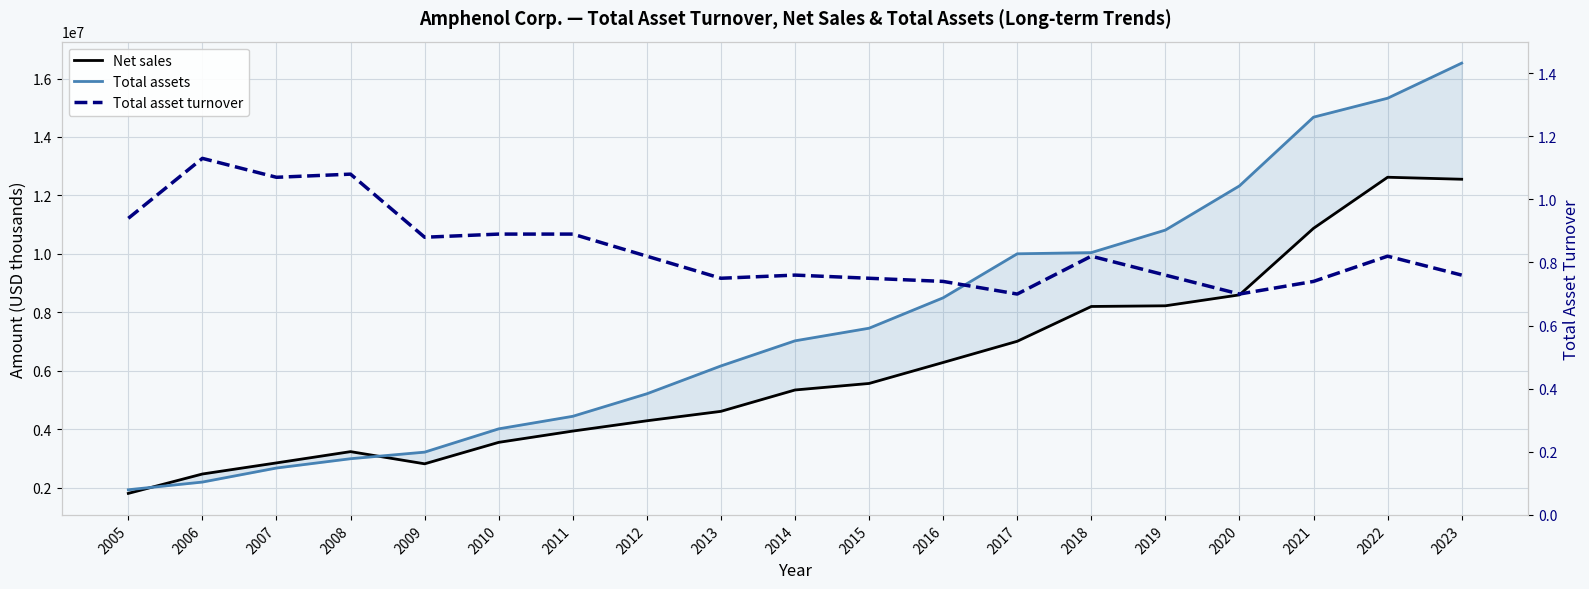

Reading right to left, transcribe all the data shown in this chart.

Net sales: 12554700.0	12623000.0	10876300.0	8598900.0	8225400.0	8202000.0	7011300.0	6286400.0	5568700.0	5345500.0	4614669.0	4292065.0	3939786.0	3554101.0	2820065.0	3236471.0	2851041.0	2471430.0	1808147.0
Total assets: 16526400.0	15326200.0	14678400.0	12327300.0	10815500.0	10044900.0	10003900.0	8498700.0	7458400.0	7027000.0	6168028.0	5215463.0	4445225.0	4015857.0	3219184.0	2994159.0	2675733.0	2195397.0	1932540.0
Total asset turnover: 0.8	0.8	0.7	0.7	0.8	0.8	0.7	0.7	0.8	0.8	0.8	0.8	0.9	0.9	0.9	1.1	1.1	1.1	0.9